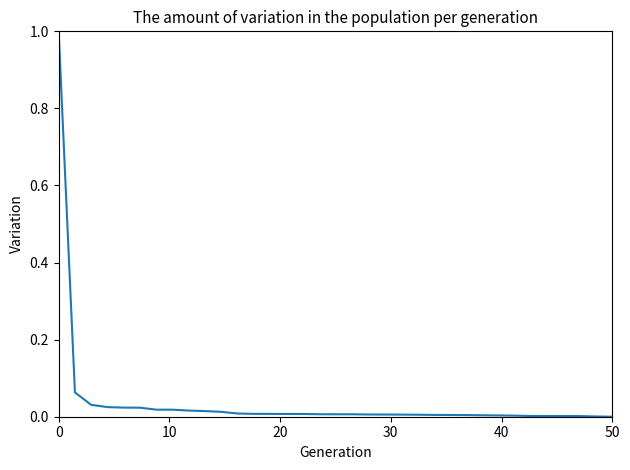

What is the difference between the maximum and minimum values?

1.0